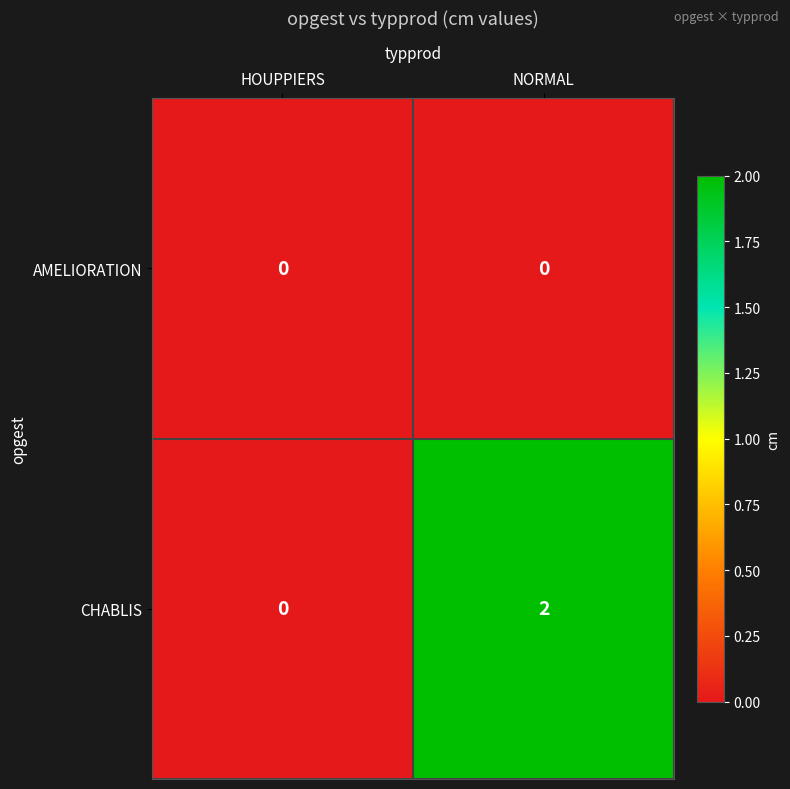

Rank the series by their average value, from highest to lowest.

CHABLIS, AMELIORATION